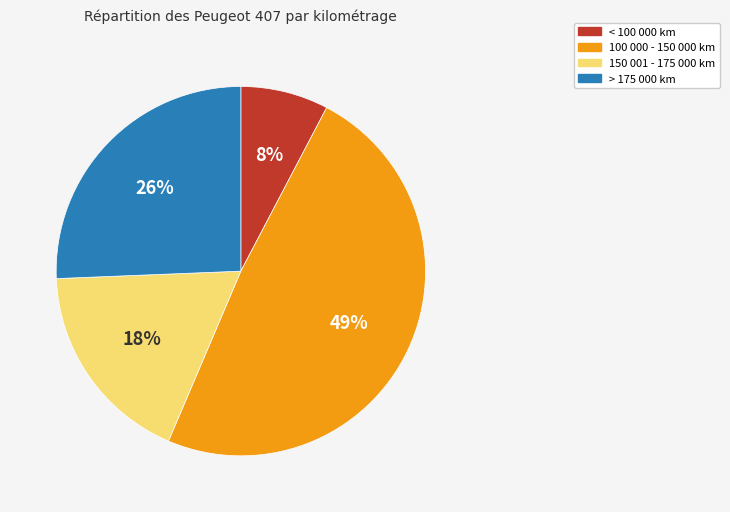

Which slice is the smallest?

< 100 000 km